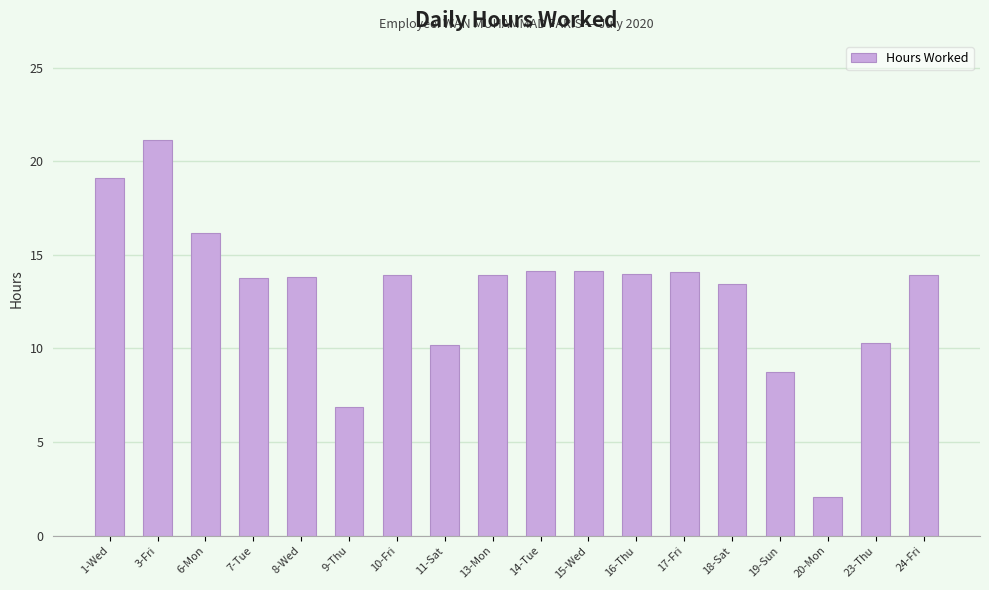

What is the change in value from 19-Sun to 23-Thu?

+1.5